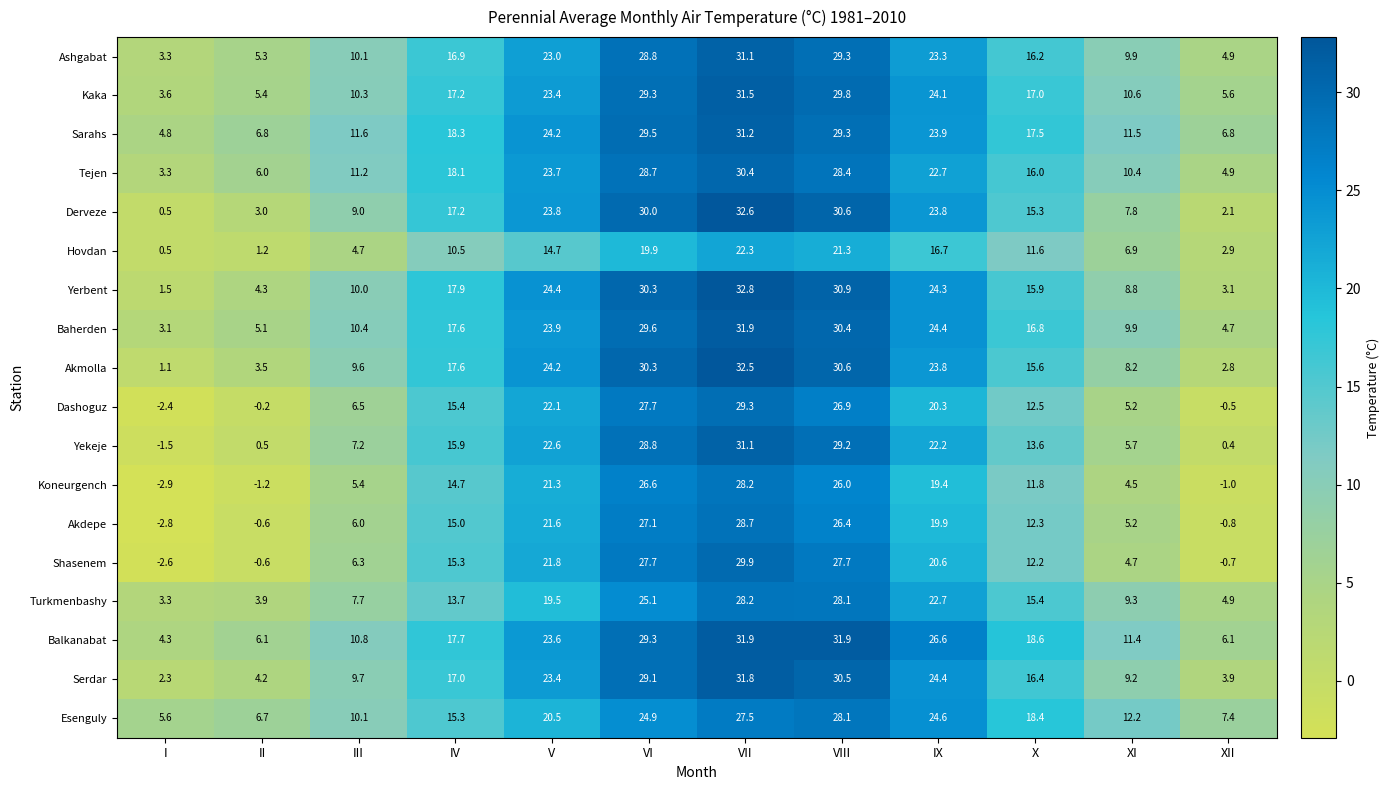

What is the difference between the highest and lowest values at III?

6.9